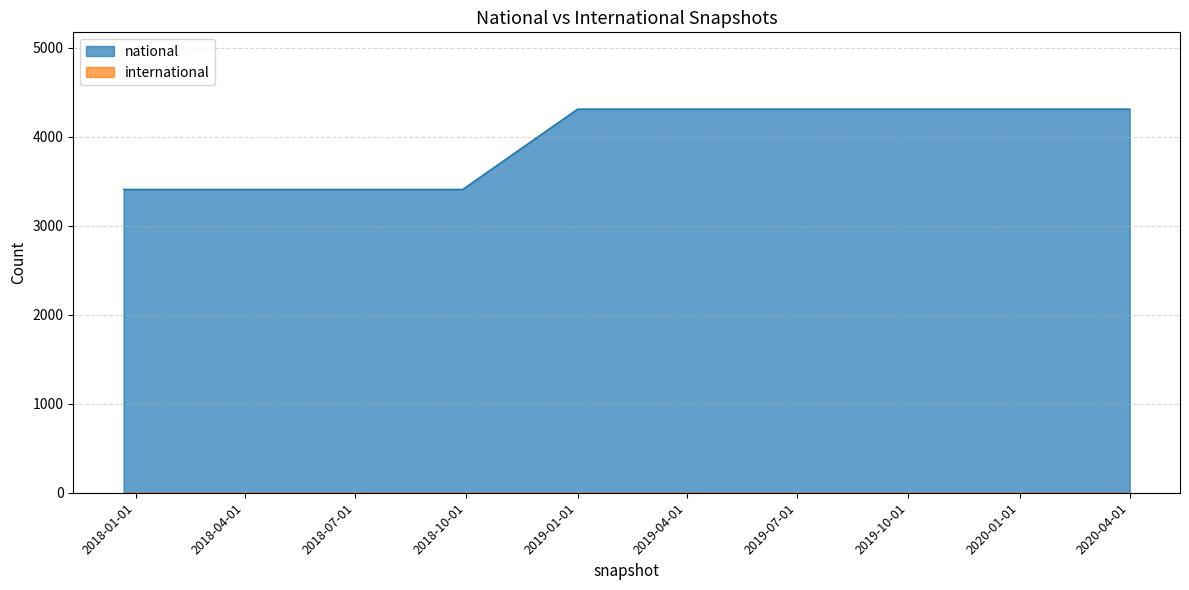

What is the label of the 9th point from the right?

2018-07-11